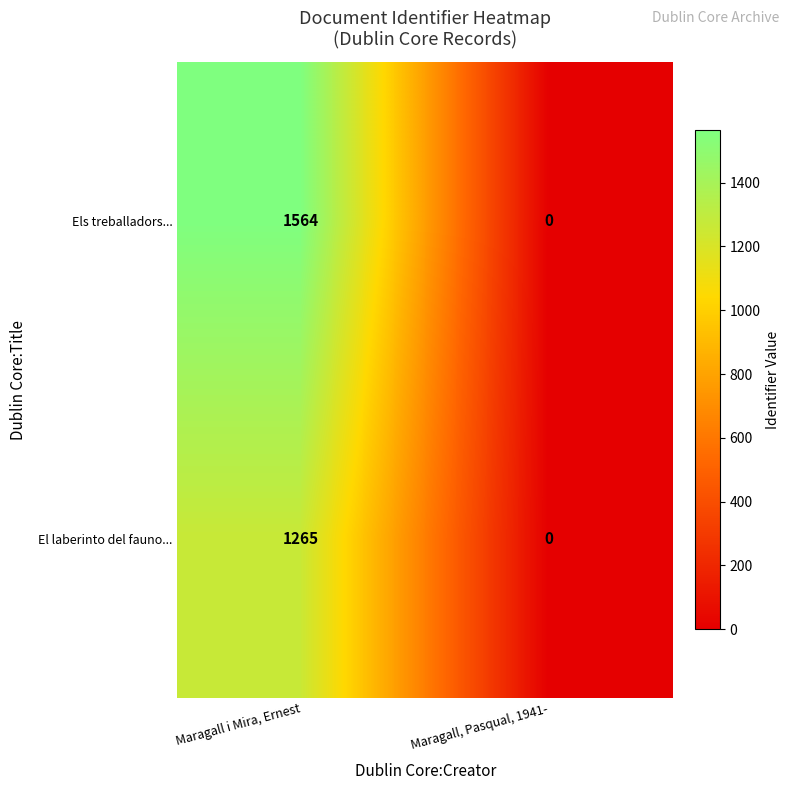

Which series has the largest total across all categories?

Els treballadors...